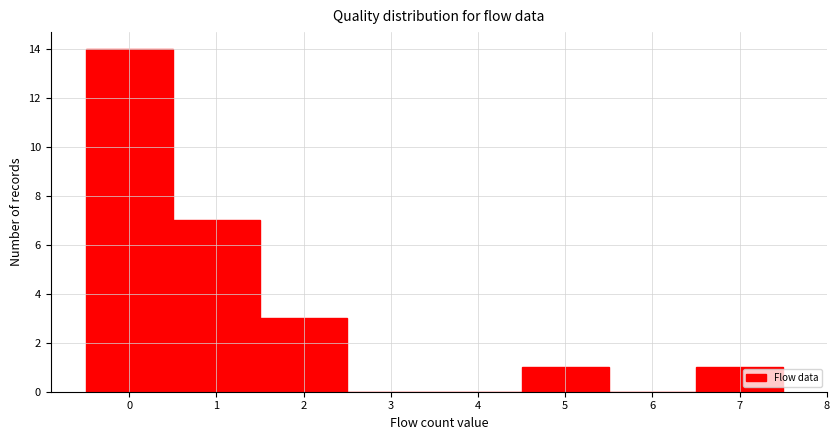

Over which range of the x-axis is the bar tallest?

-0.5 to 0.5